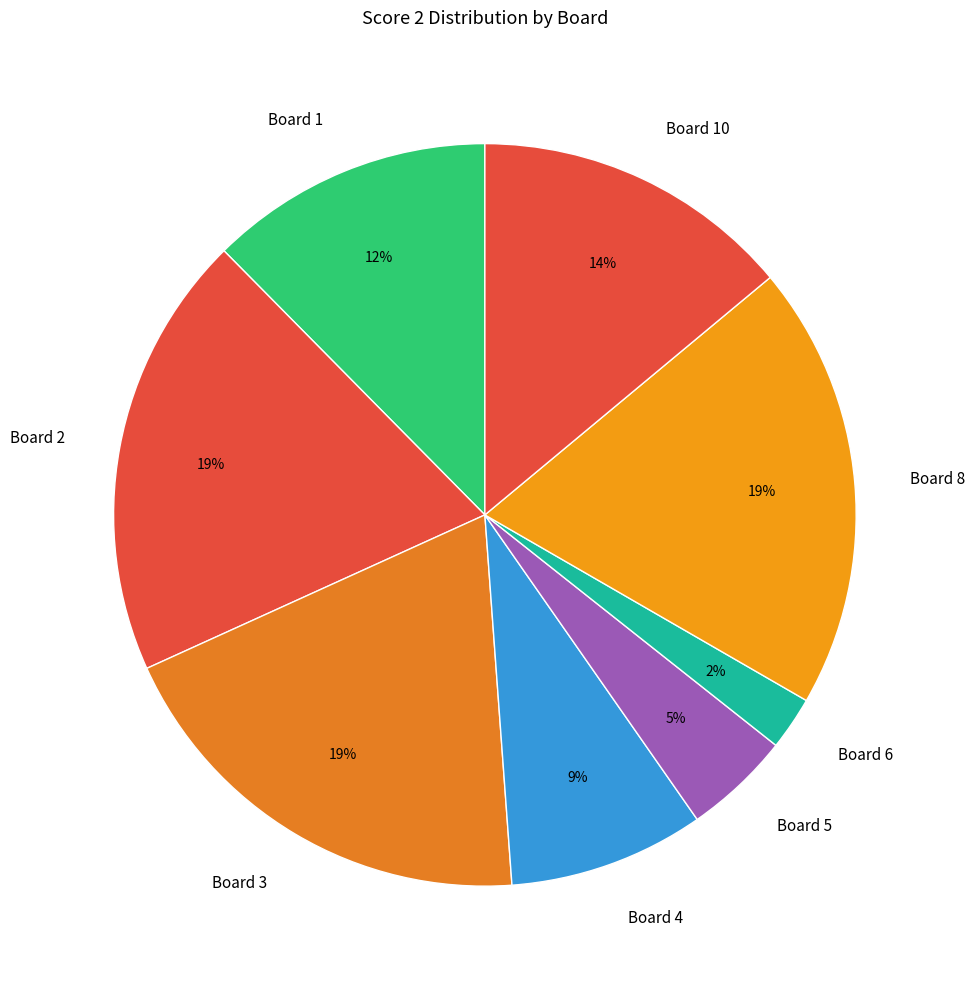

Does Board 2 account for over 50% of the chart?

No